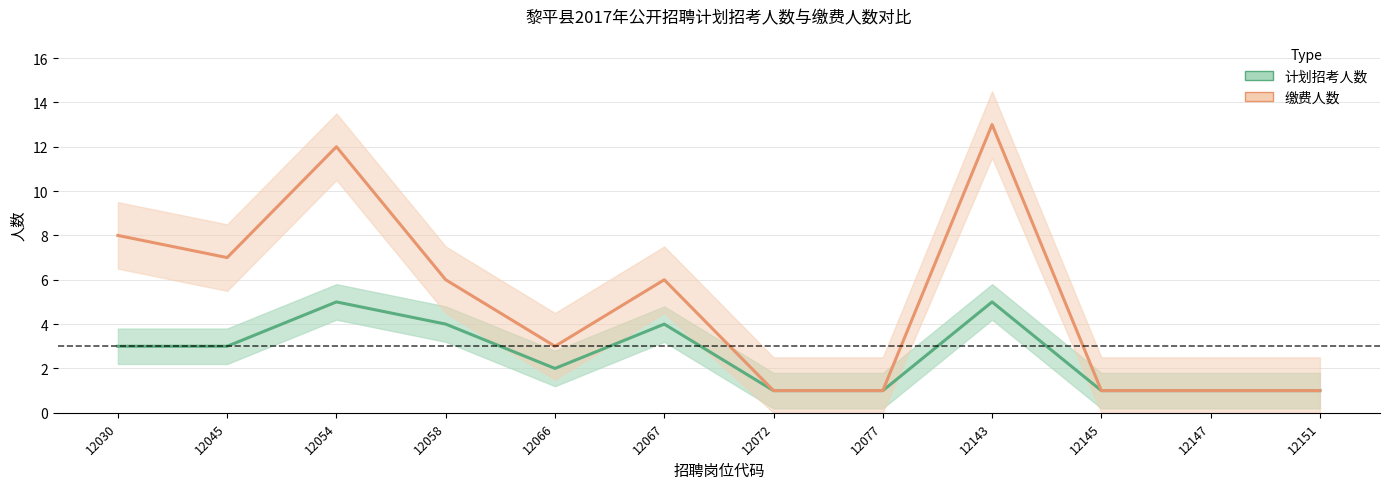

At how many categories does at least one series exceed 3?

6